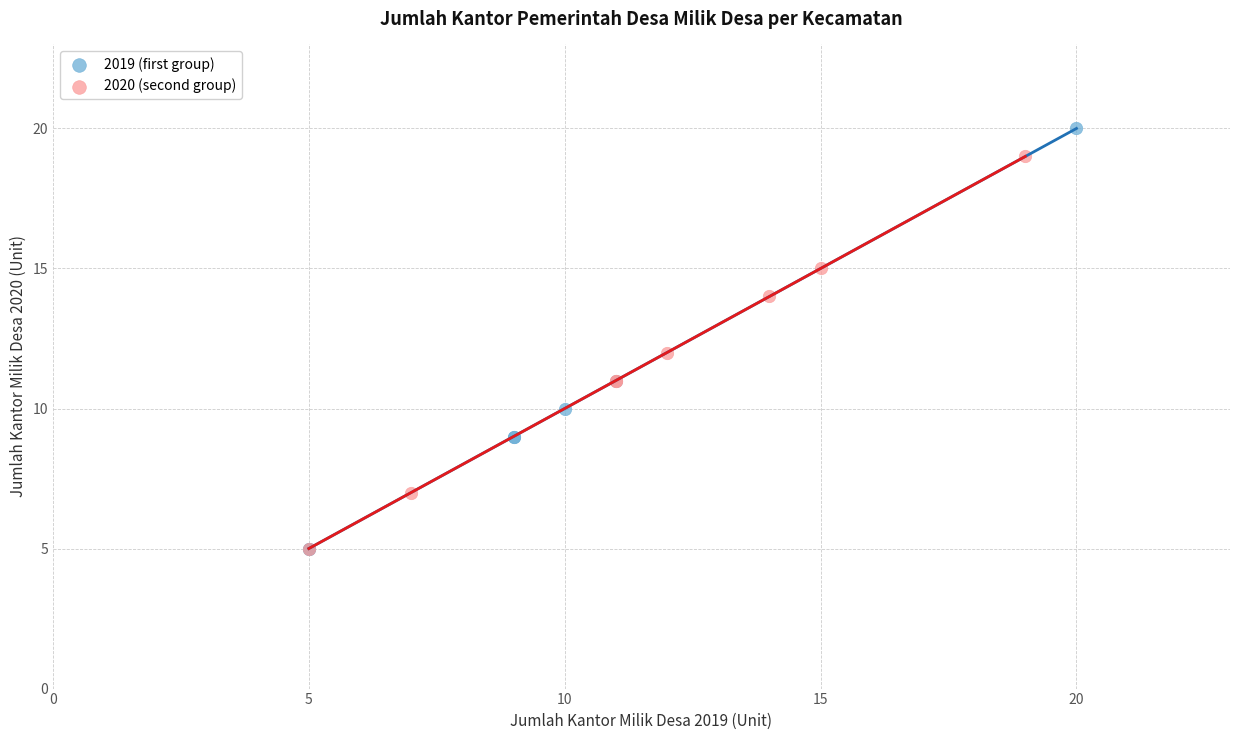

Which series has the widest spread of Y values?

2019 (first group)